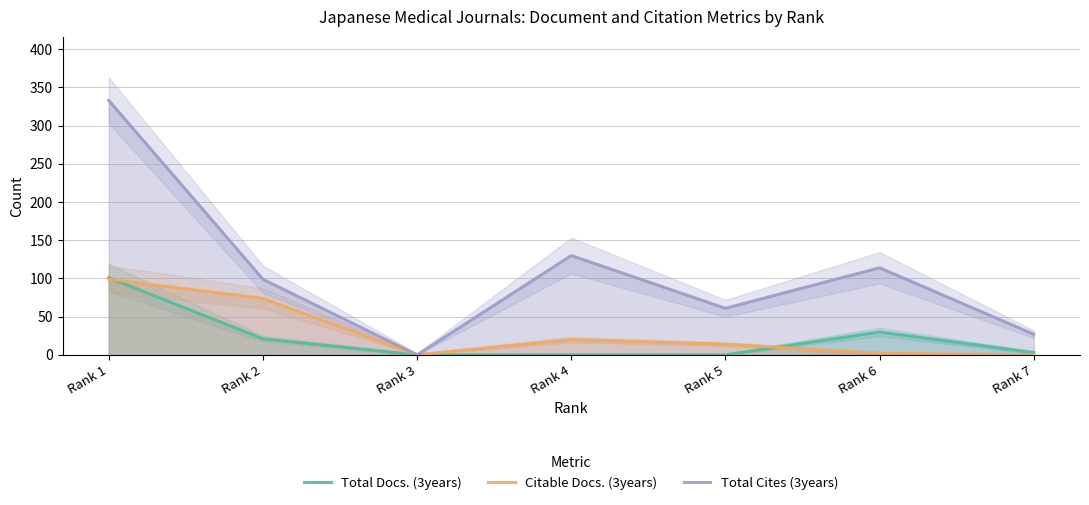

How many interior local peaks does the Citable Docs. (3years) series have?

1